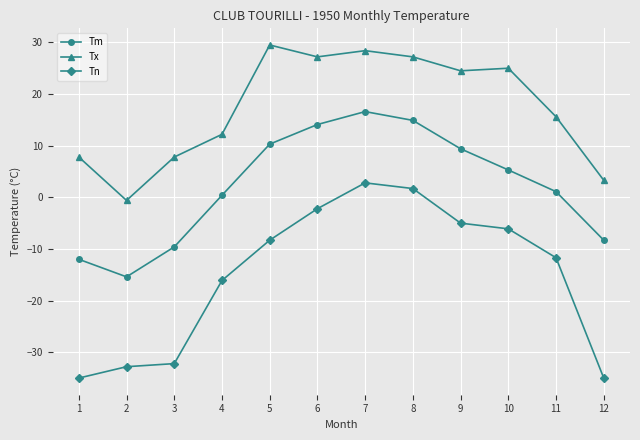

Rank the series by their average value, from lowest to highest.

Tn, Tm, Tx